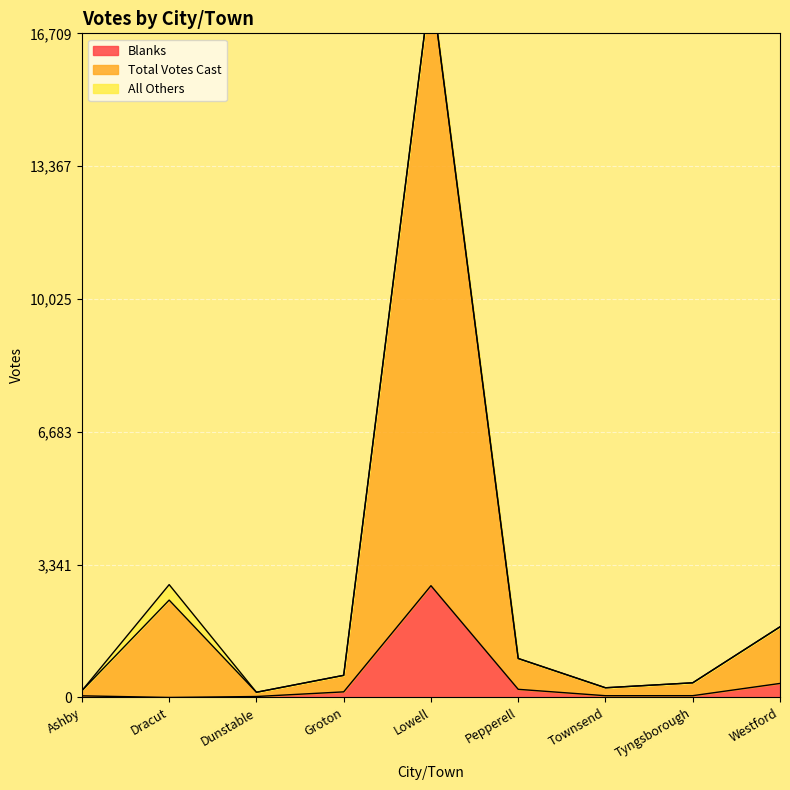

What is the difference between the maximum and minimum values in the Total Votes Cast series?

17871